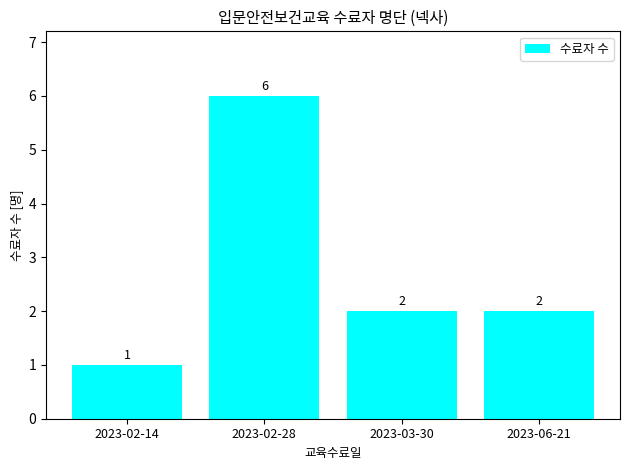

Count the values in the range 2 to 6.

3